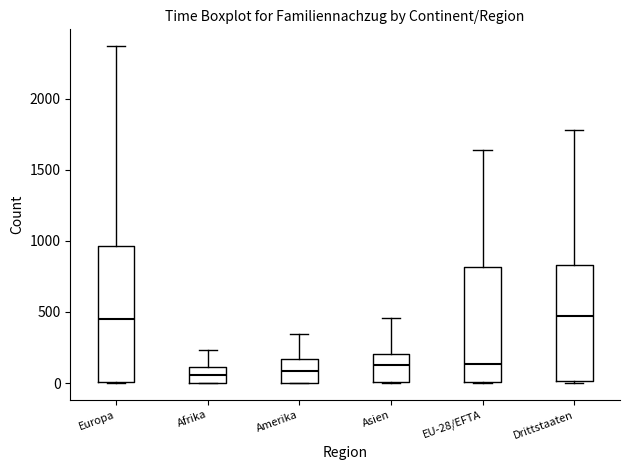

Reading left to right, transcribe this box plot: for each box, give where its median line is, the range the box spans, and where its two whiskers end, as read against the y-axis. The values are not printed on the chart, so give them approximately, as read against the axis.

Europa: median 450, box 0 to 950, whiskers 0 to 2350
Afrika: median 50, box 0 to 100, whiskers 0 to 250
Amerika: median 100, box 0 to 150, whiskers 0 to 350
Asien: median 100, box 0 to 200, whiskers 0 to 450
EU-28/EFTA: median 150, box 0 to 800, whiskers 0 to 1650
Drittstaaten: median 450, box 0 to 850, whiskers 0 to 1800